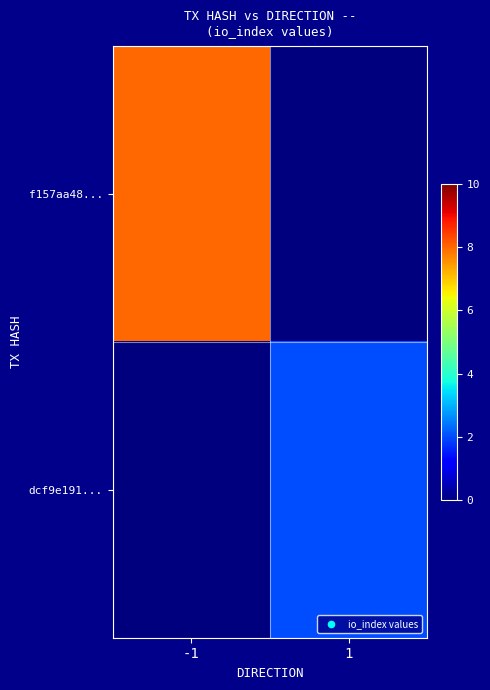

What is the maximum value shown in the chart?

8